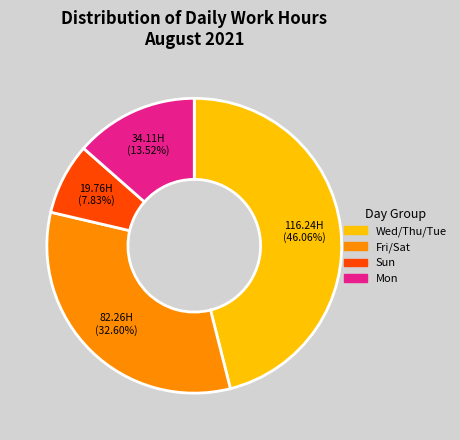

Count the number of slices in the pie.

4